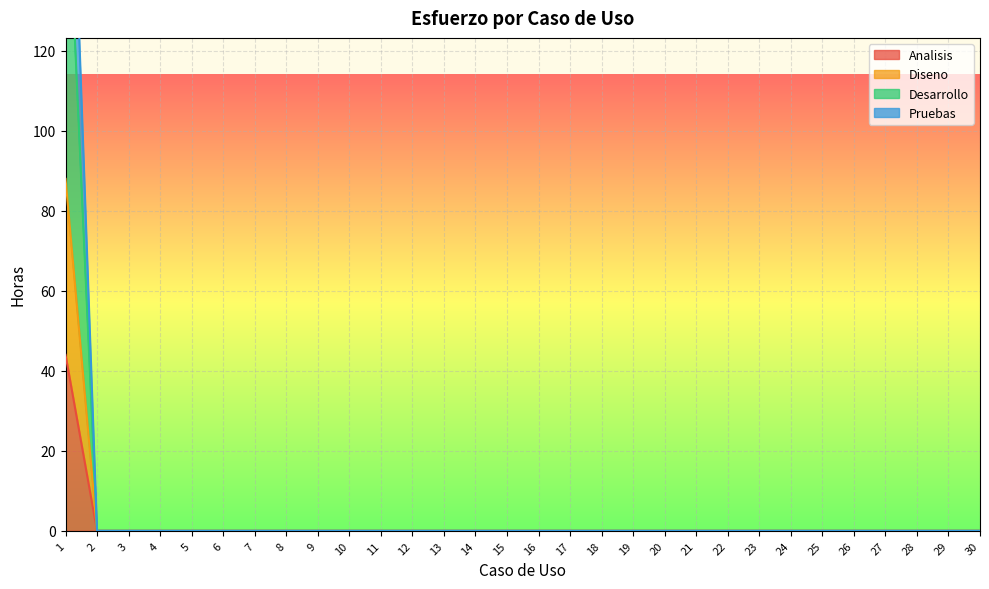

Reading left to right, extract all data points from this chart.

Analisis: 1=44.0	2=0.0	3=0.0	4=0.0	5=0.0	6=0.0	7=0.0	8=0.0	9=0.0	10=0.0	11=0.0	12=0.0	13=0.0	14=0.0	15=0.0	16=0.0	17=0.0	18=0.0	19=0.0	20=0.0	21=0.0	22=0.0	23=0.0	24=0.0	25=0.0	26=0.0	27=0.0	28=0.0	29=0.0	30=0.0
Diseno: 1=88.0	2=0.0	3=0.0	4=0.0	5=0.0	6=0.0	7=0.0	8=0.0	9=0.0	10=0.0	11=0.0	12=0.0	13=0.0	14=0.0	15=0.0	16=0.0	17=0.0	18=0.0	19=0.0	20=0.0	21=0.0	22=0.0	23=0.0	24=0.0	25=0.0	26=0.0	27=0.0	28=0.0	29=0.0	30=0.0
Desarrollo: 1=219.1	2=0.0	3=0.0	4=0.0	5=0.0	6=0.0	7=0.0	8=0.0	9=0.0	10=0.0	11=0.0	12=0.0	13=0.0	14=0.0	15=0.0	16=0.0	17=0.0	18=0.0	19=0.0	20=0.0	21=0.0	22=0.0	23=0.0	24=0.0	25=0.0	26=0.0	27=0.0	28=0.0	29=0.0	30=0.0
Pruebas: 1=175.1	2=0.0	3=0.0	4=0.0	5=0.0	6=0.0	7=0.0	8=0.0	9=0.0	10=0.0	11=0.0	12=0.0	13=0.0	14=0.0	15=0.0	16=0.0	17=0.0	18=0.0	19=0.0	20=0.0	21=0.0	22=0.0	23=0.0	24=0.0	25=0.0	26=0.0	27=0.0	28=0.0	29=0.0	30=0.0